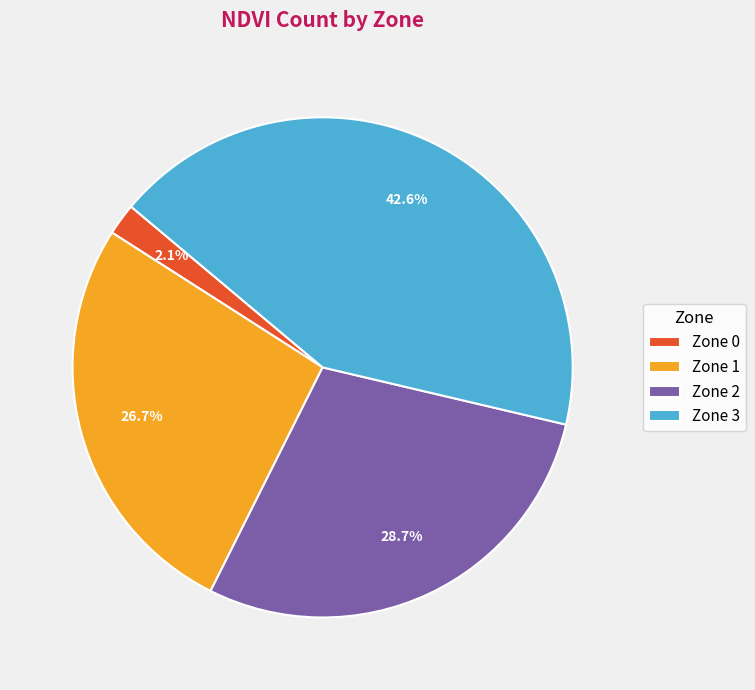

Is there any slice that represents more than half of the pie?

No